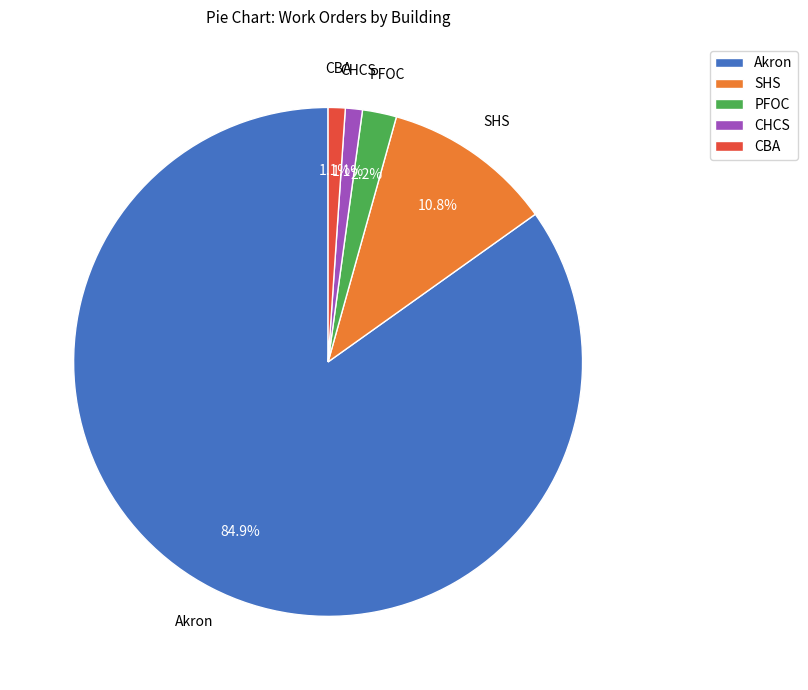

Which slice is the largest?

Akron